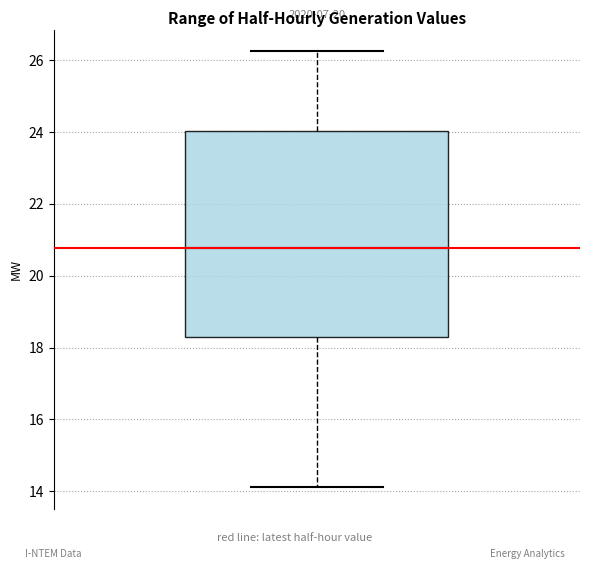

Transcribe this box plot: give where the median line is, the range the box spans, and where the two whiskers end, as read against the y-axis. The values are not printed on the chart, so give them approximately, as read against the axis.

median 20.8, box 18.2 to 24.0, whiskers 14.2 to 26.2